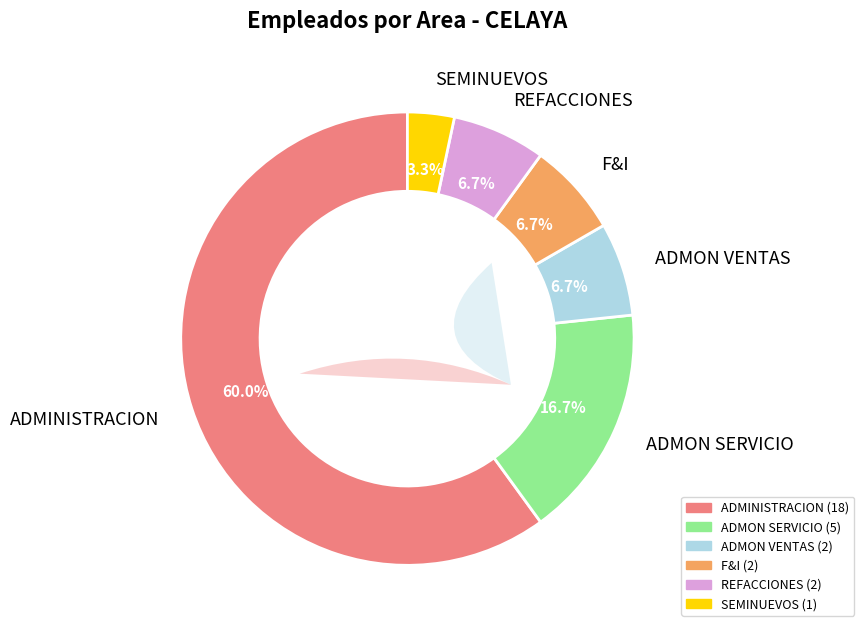

Is ADMINISTRACION the majority of the pie?

Yes